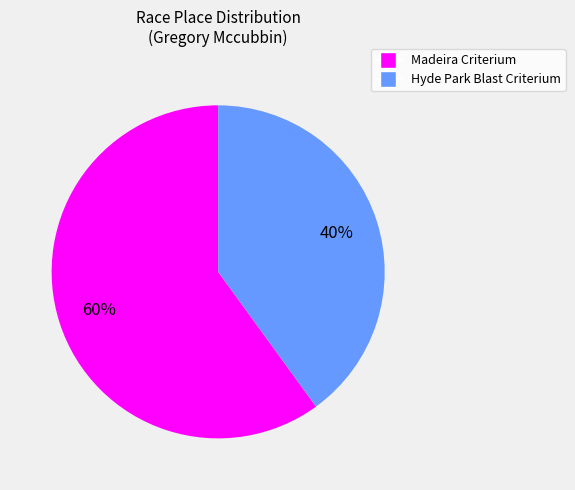

Between Hyde Park Blast Criterium and Madeira Criterium, which is larger?

Madeira Criterium